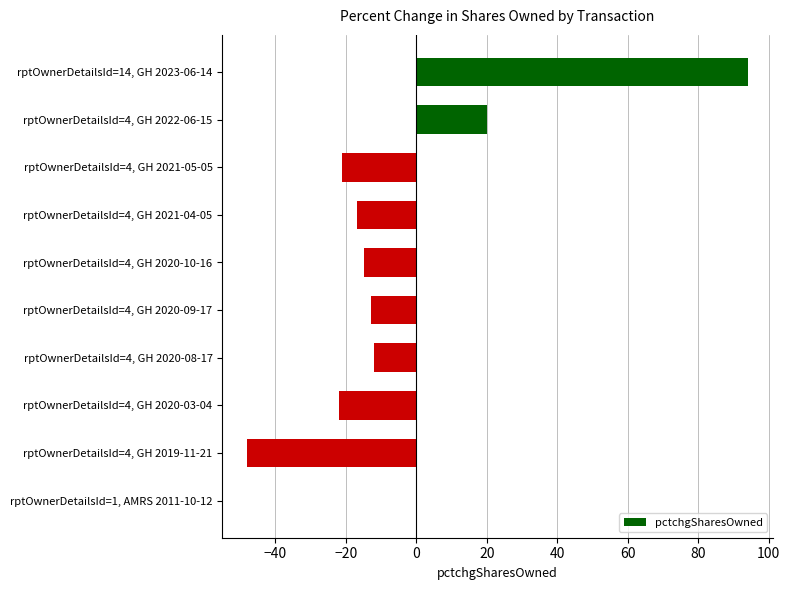

Is it true that the value at rptOwnerDetailsId=4, GH 2022-06-15 is 13?

False